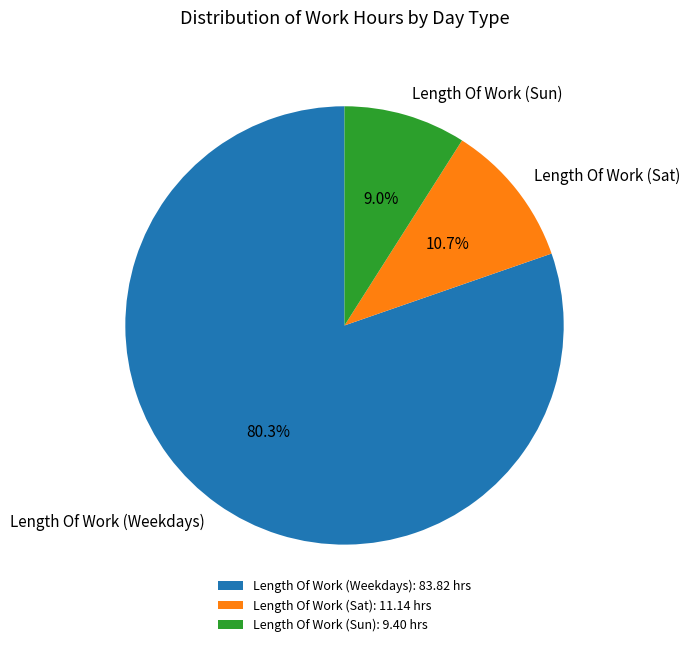

Between Length Of Work (Sun) and Length Of Work (Weekdays), which is larger?

Length Of Work (Weekdays)